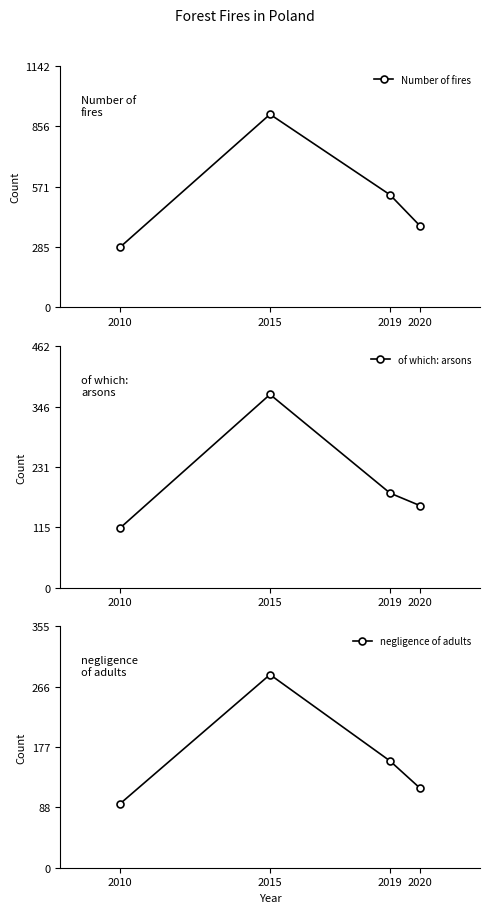

List the series in order of their peak value, highest first.

Number of fires, of which: arsons, negligence of adults